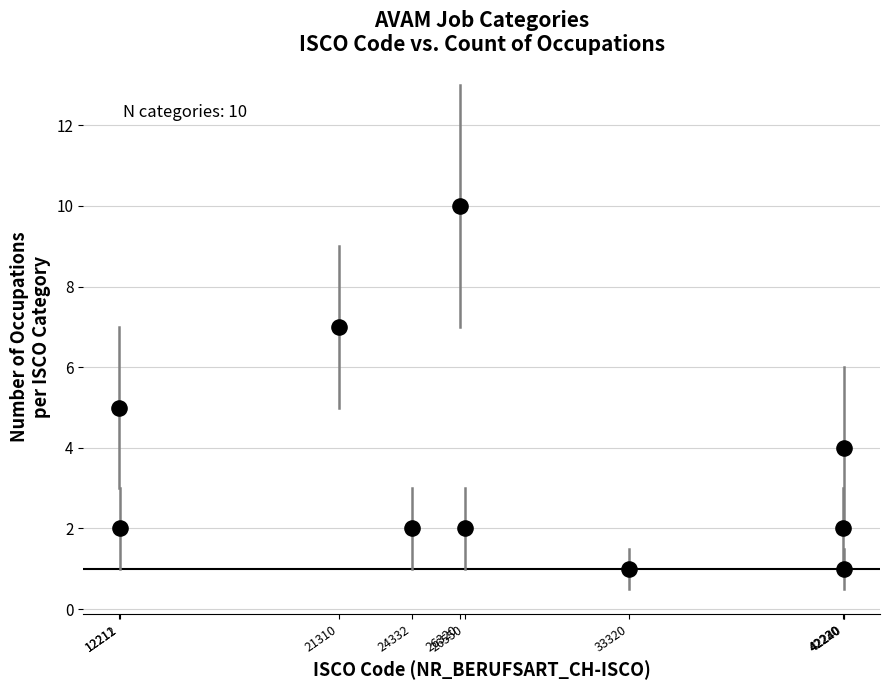

What is the range of X values (max minus min)?

30029